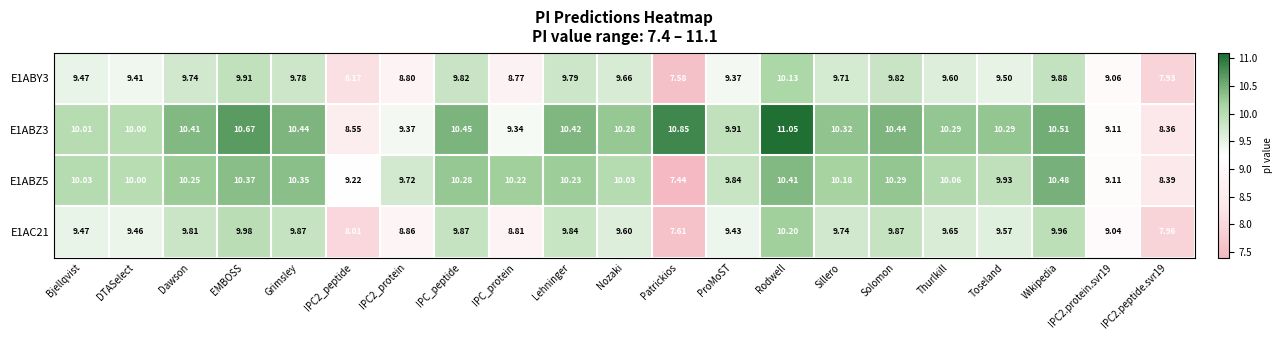

Where does the E1ABZ3 series first go above 10?

Bjellqvist